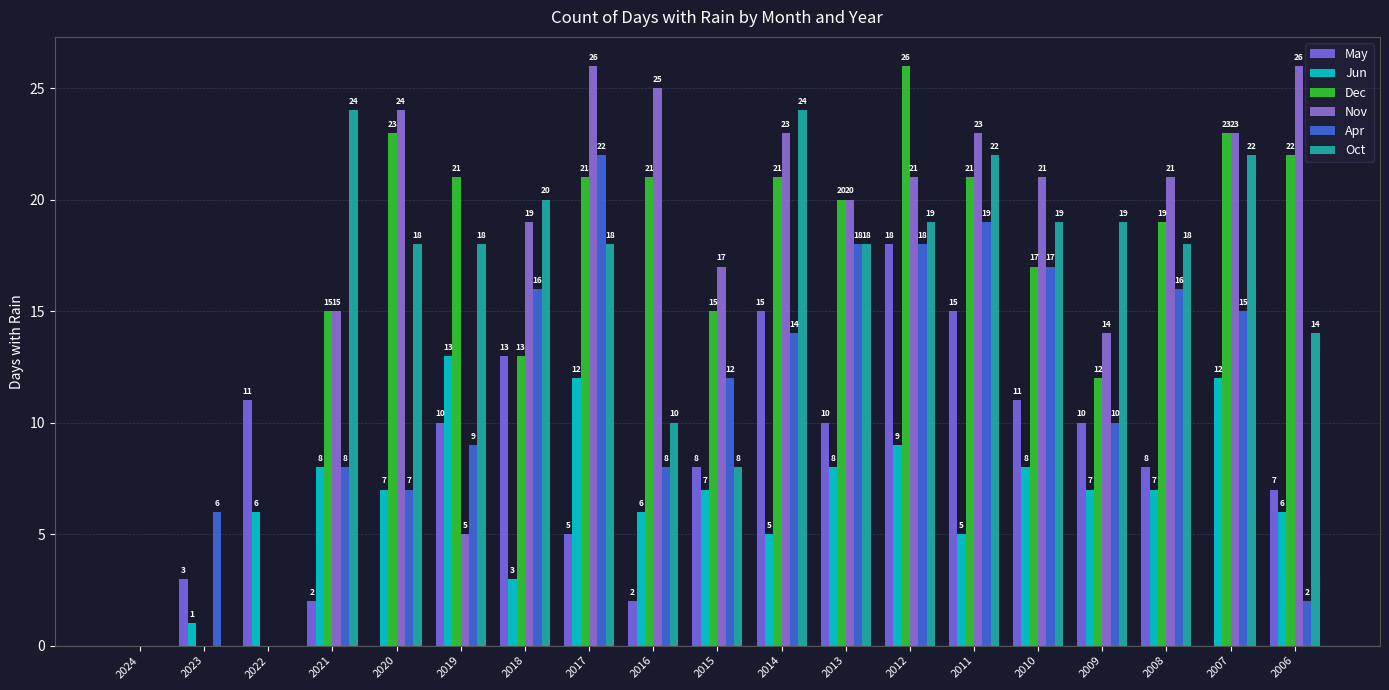

What is the difference between the Jun values at 2019 and 2018?

10